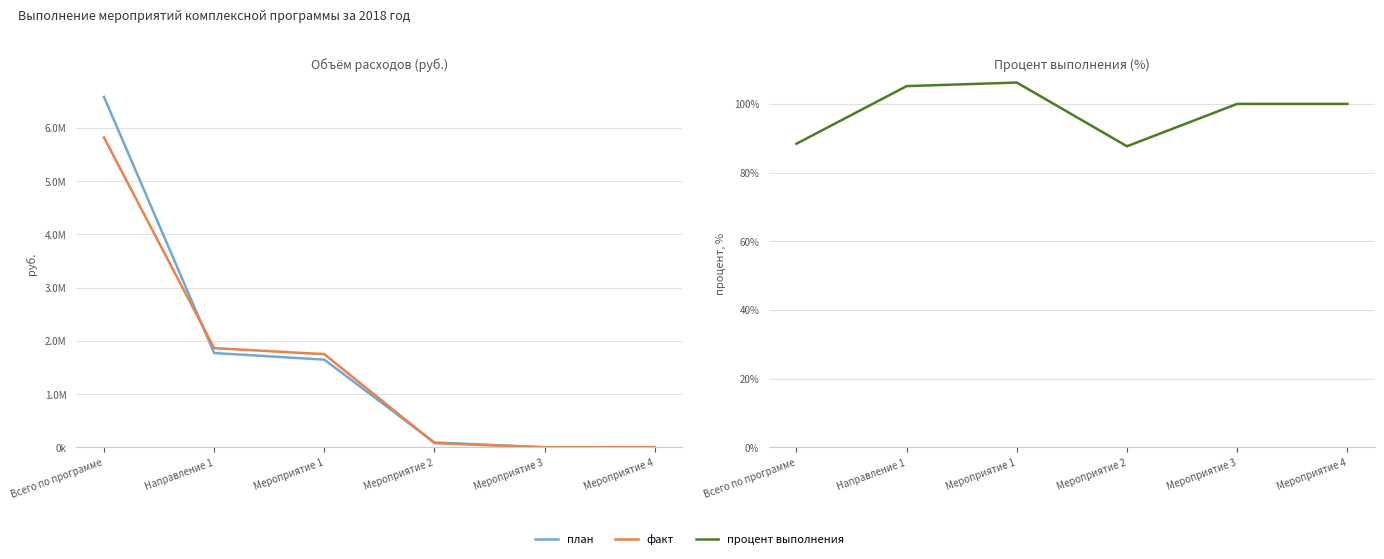

What are all the series names shown in the legend?

план, факт, процент выполнения